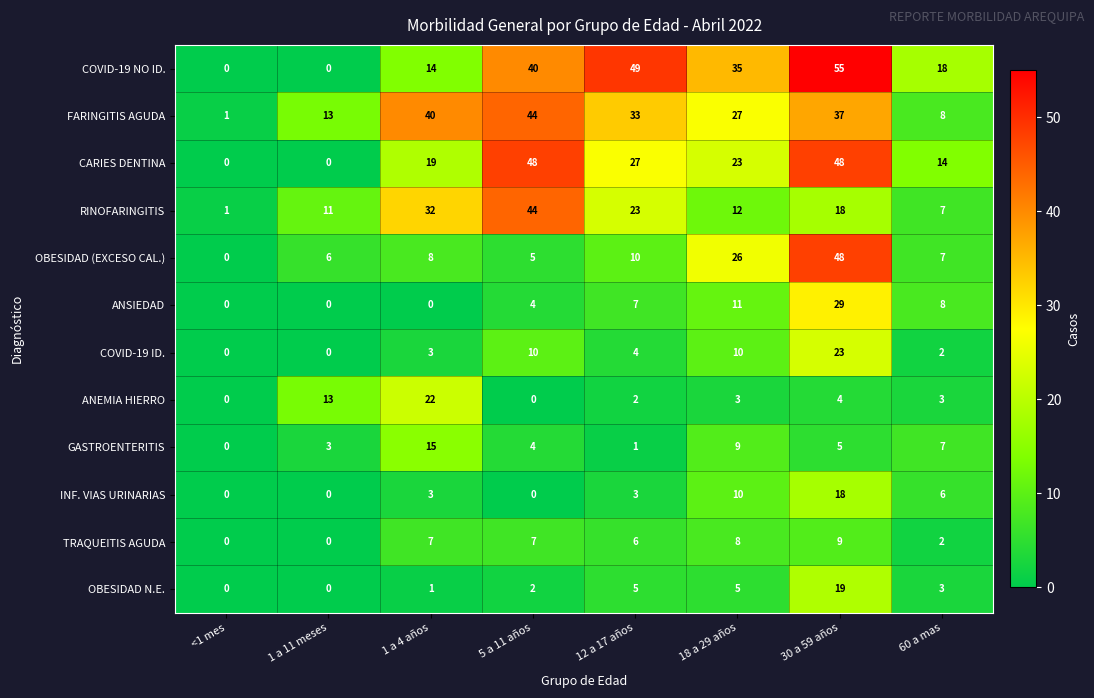

True or false: ANEMIA HIERRO has a value of 21 at 1 a 11 meses.

False